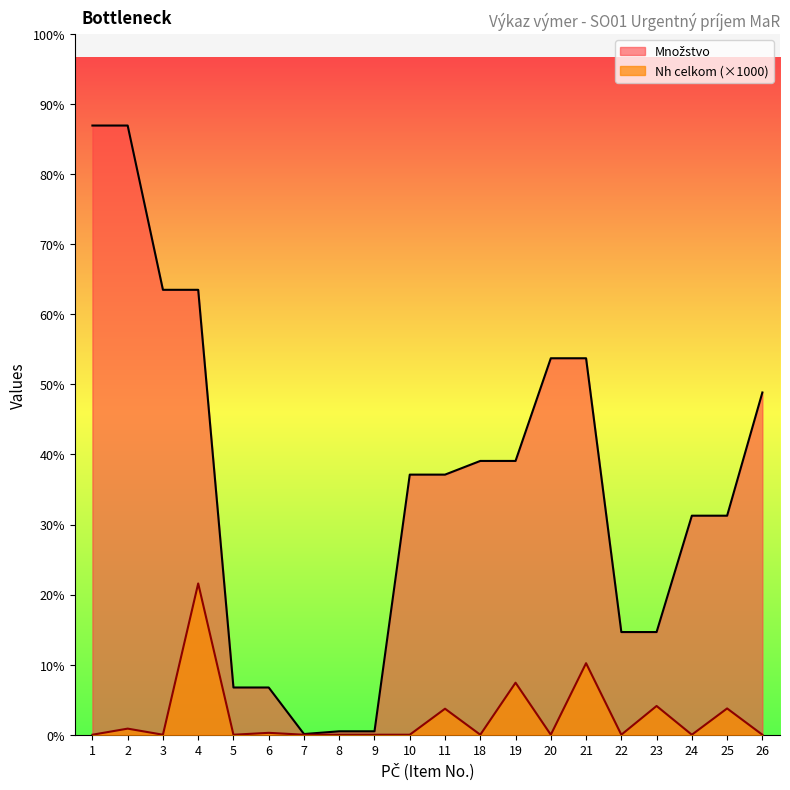

True or false: Nh celkom and Množstvo intersect in this chart.

False